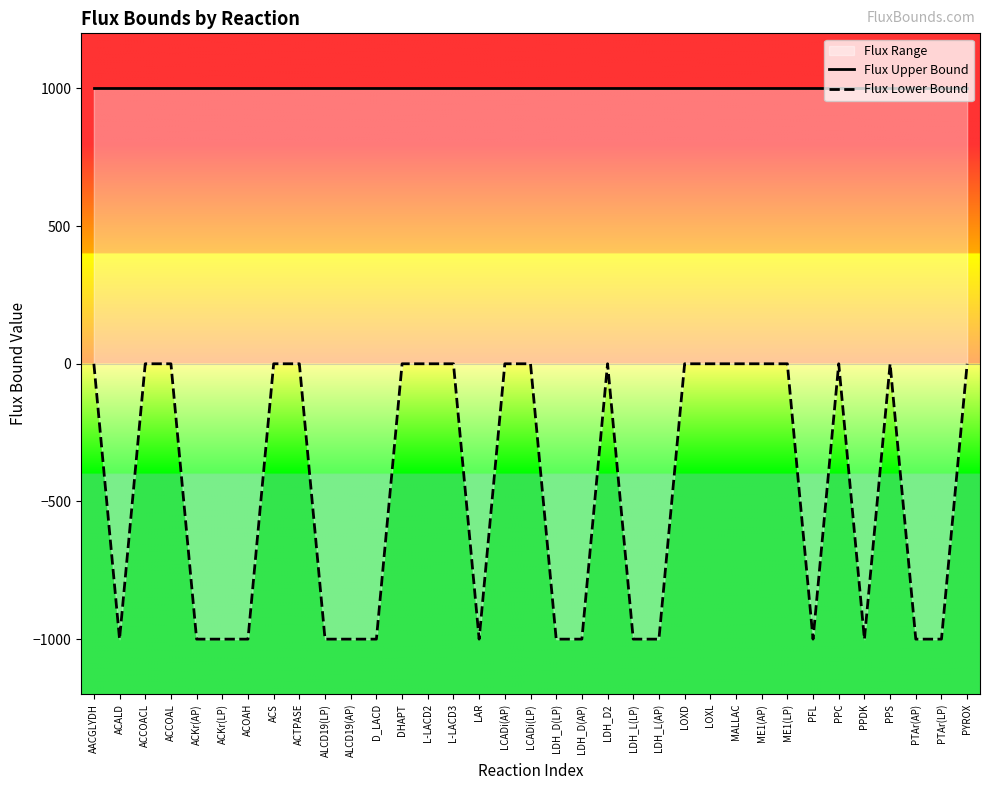

List the series in order of their overall mean, highest first.

Flux Upper Bound, Flux Lower Bound